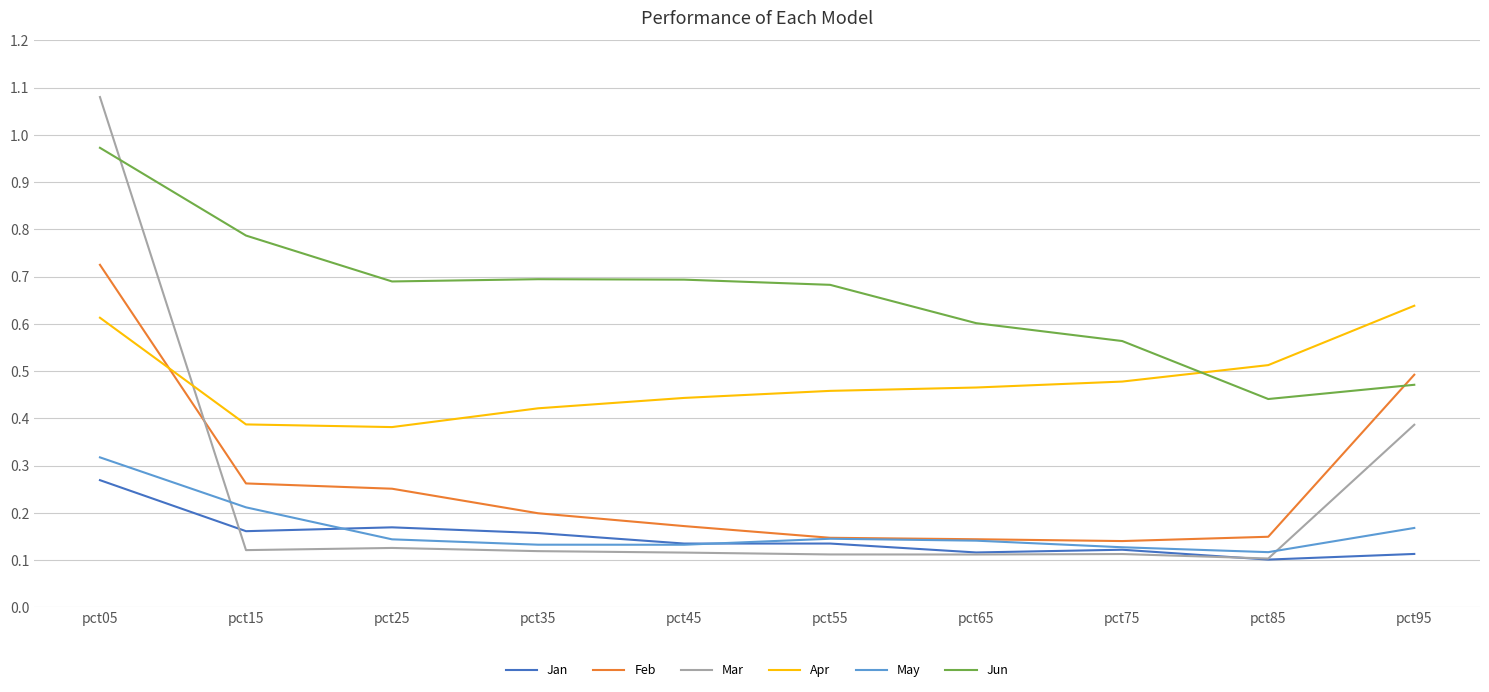

What are all the series names shown in the legend?

Jan, Feb, Mar, Apr, May, Jun